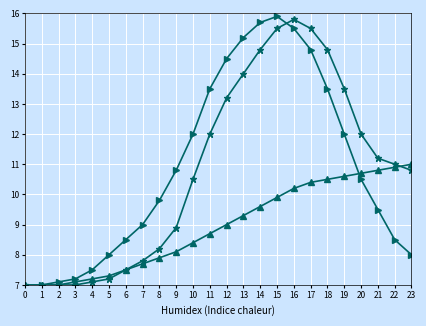

At which category does the chart reach its peak across all series?

15